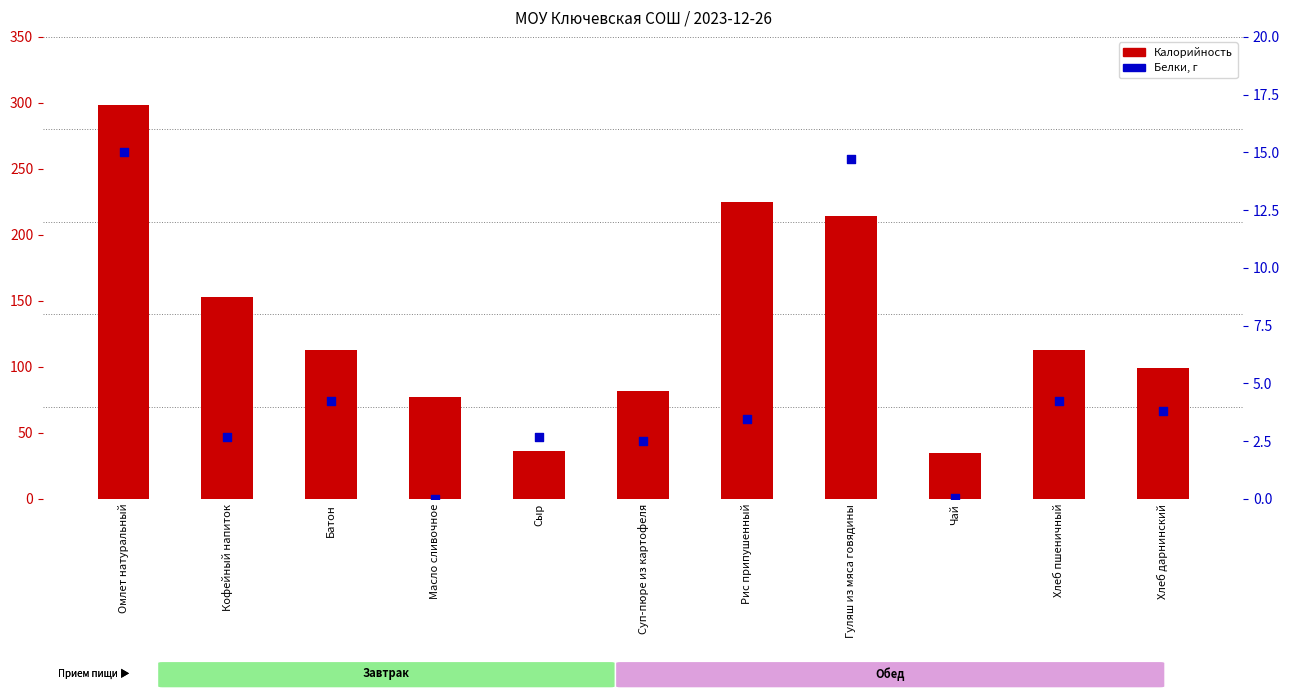

What is the total value across all series at Рис припушенный?

228.4